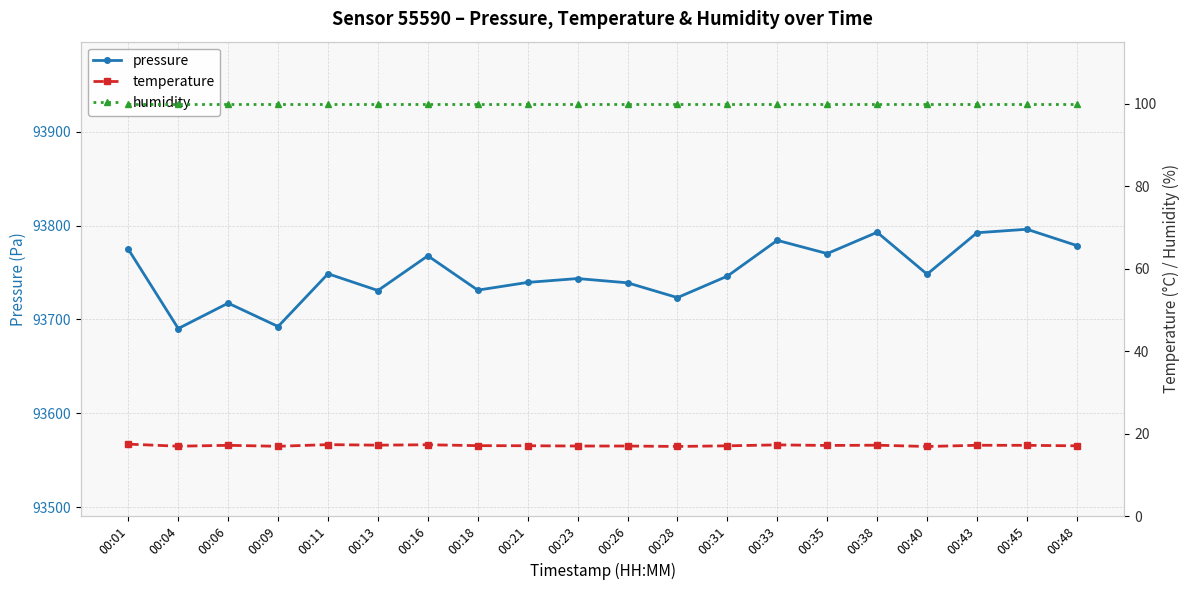

At how many categories does at least one series exceed 78043?

20